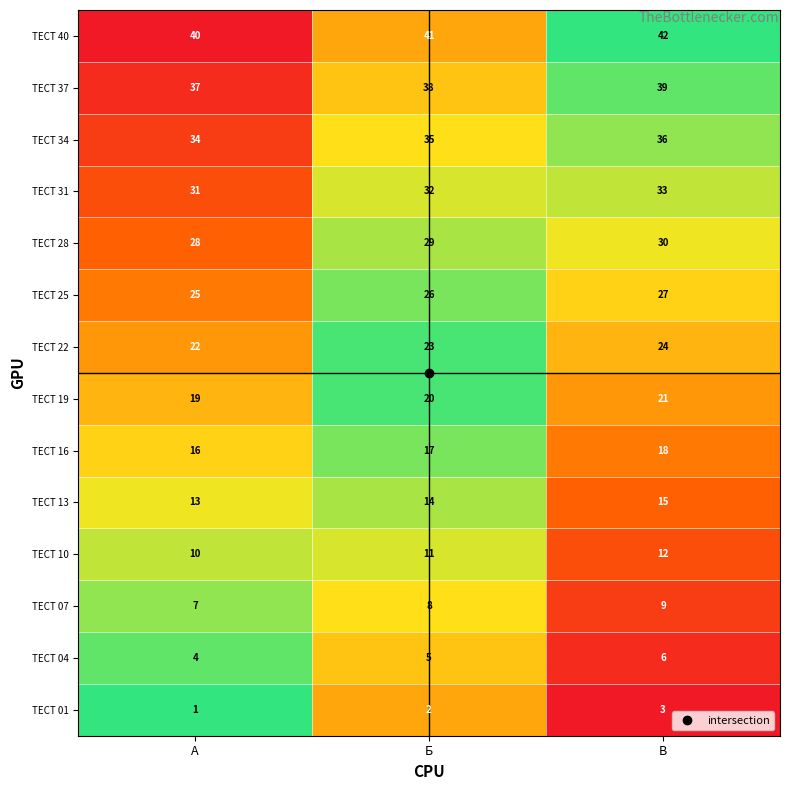

What is the sum of all ТЕСТ 01 values?

6